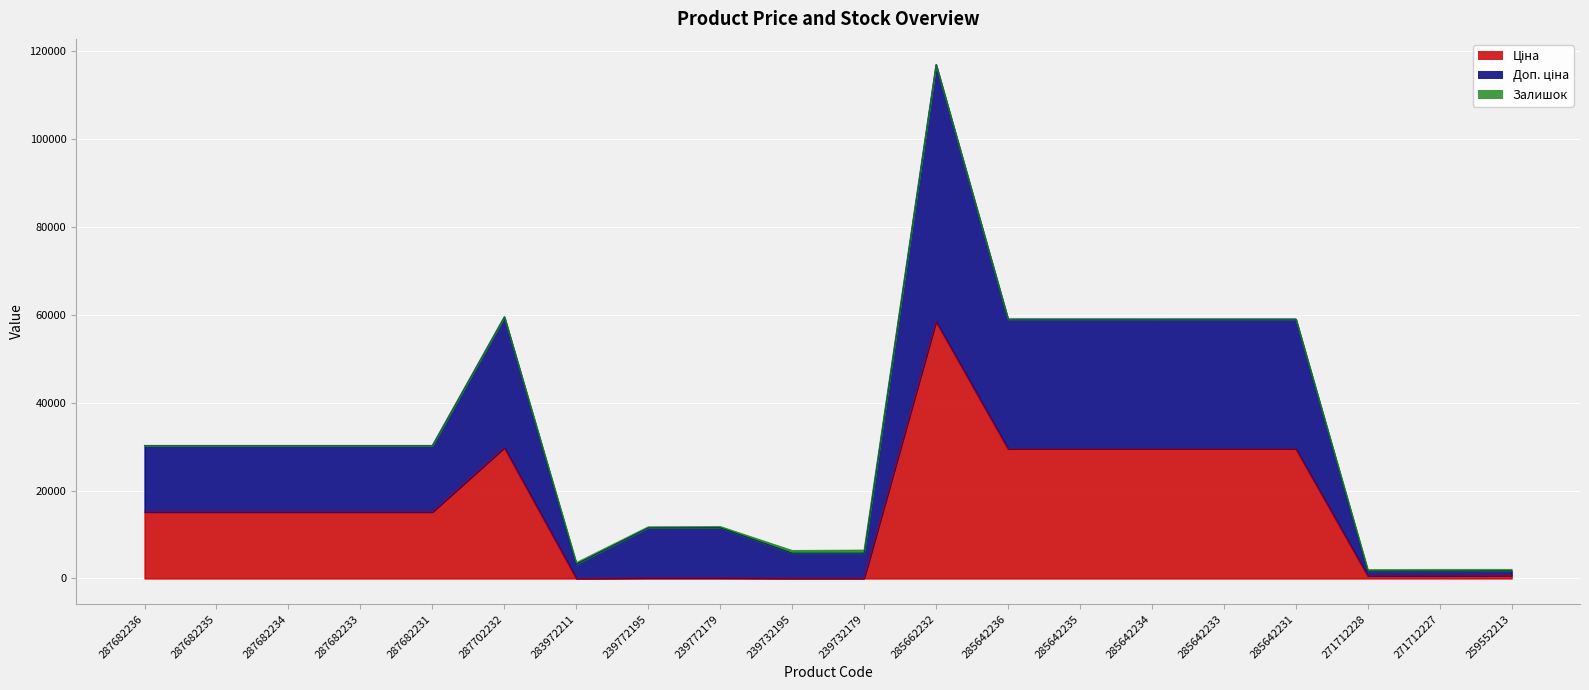

Between 239732179 and 285662232, which is larger?

285662232